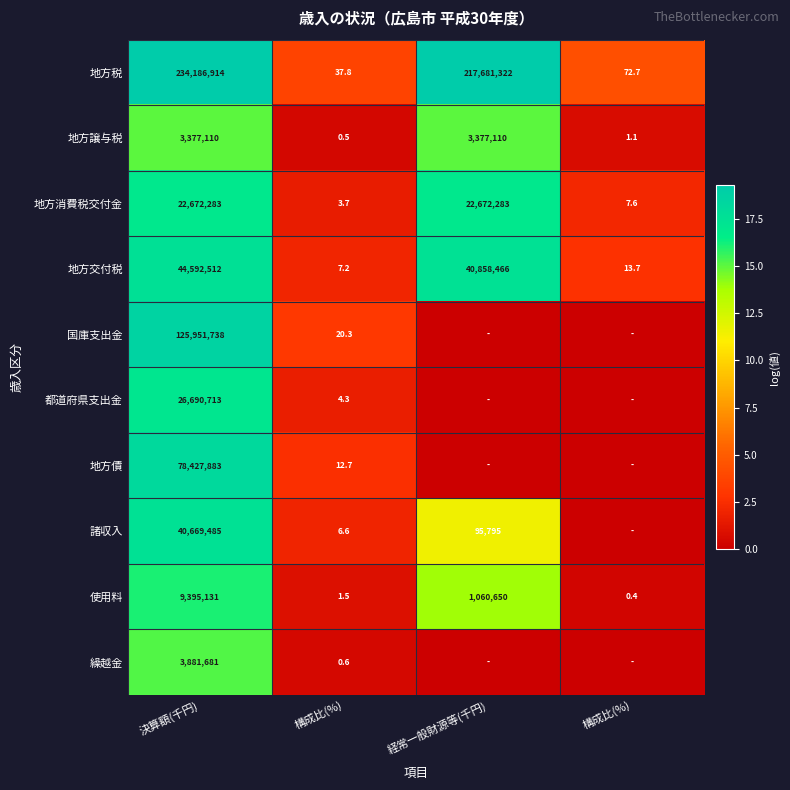

At which label does 地方消費税交付金 first exceed 16?

決算額(千円)